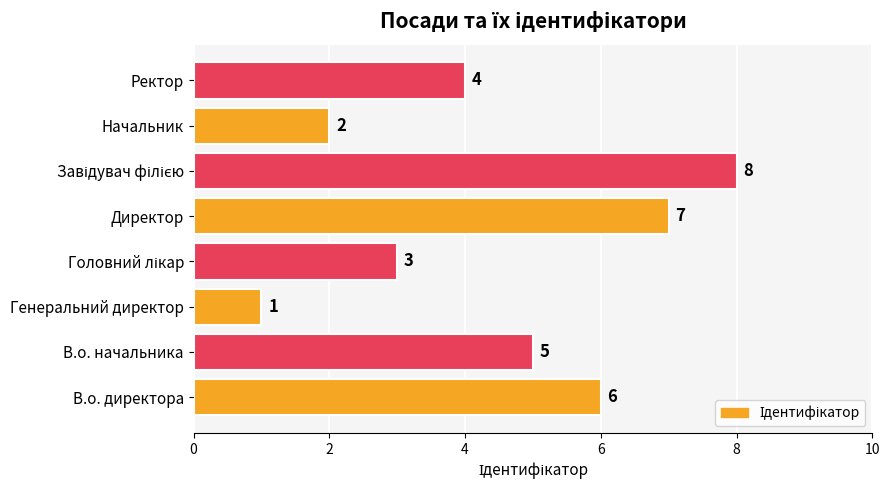

What is the difference between the maximum and second lowest values?

6